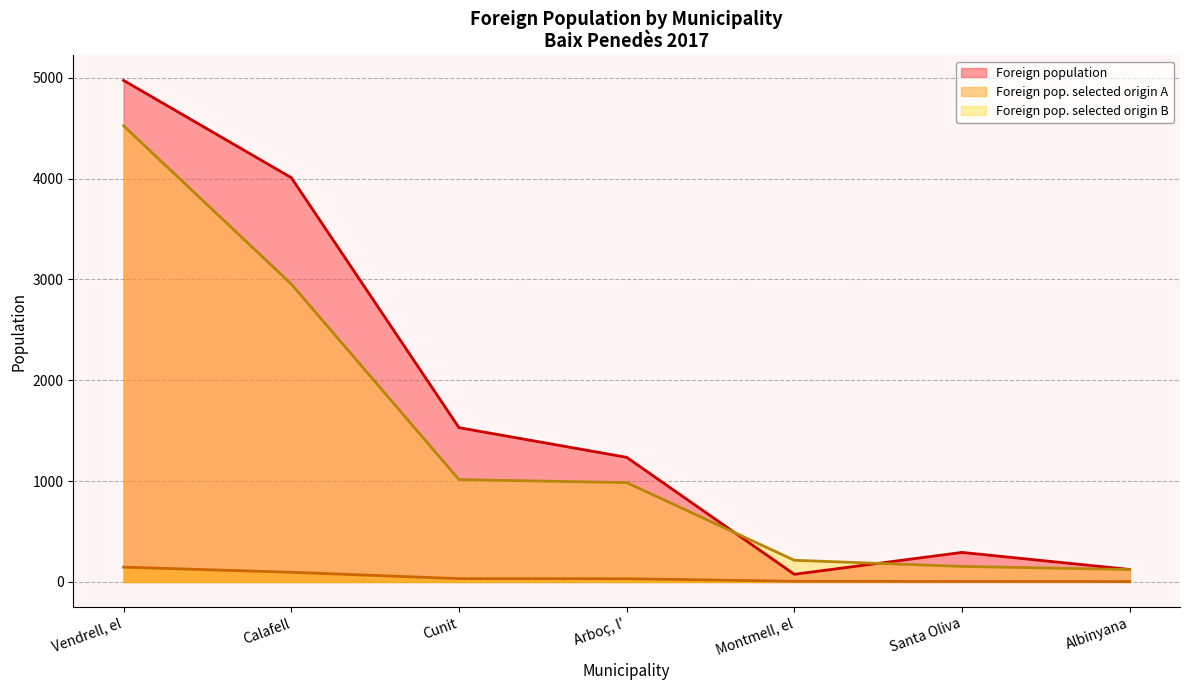

Is it true that Foreign population equals 215 at Albinyana?

False